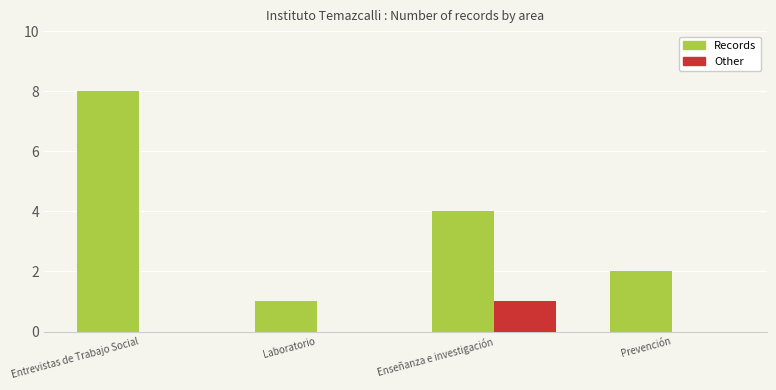

Which series has the largest range (max minus min)?

Records